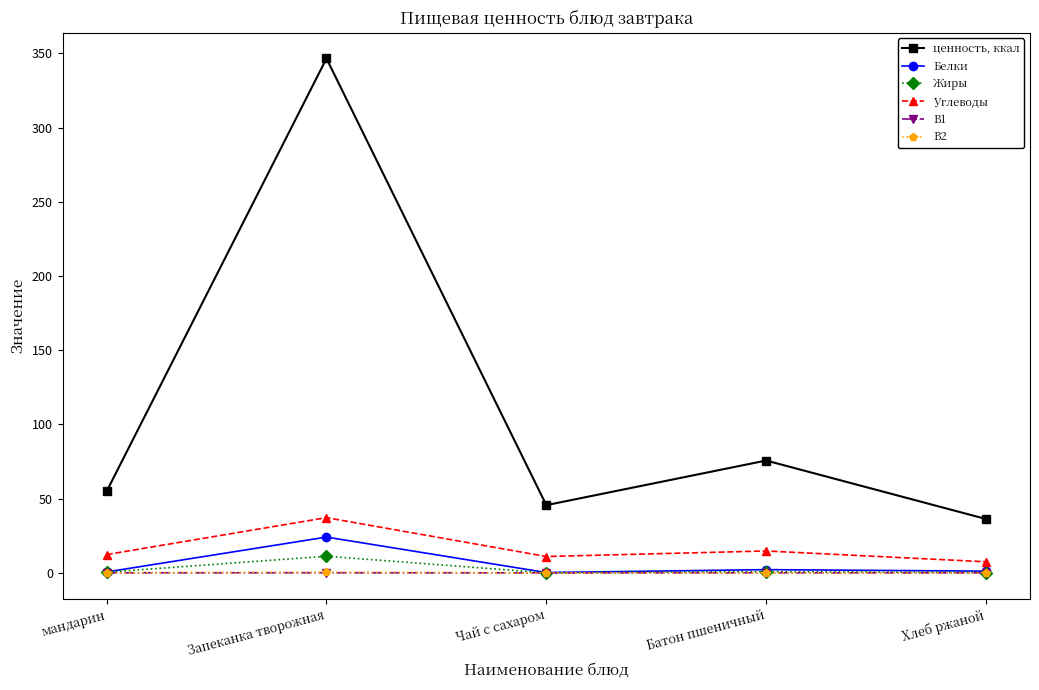

Which label corresponds to the largest value in the chart?

Запеканка творожная